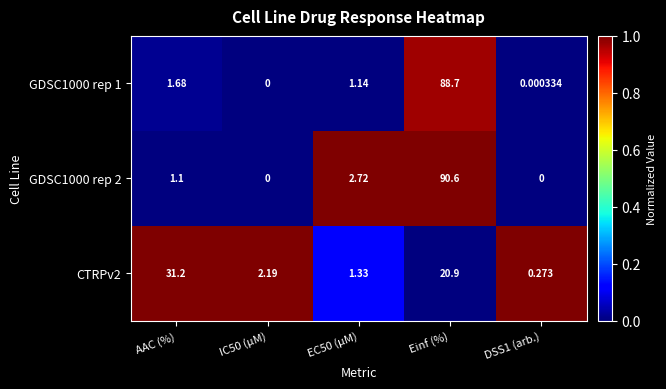

At which category is the sum across all series the highest?

Einf (%)